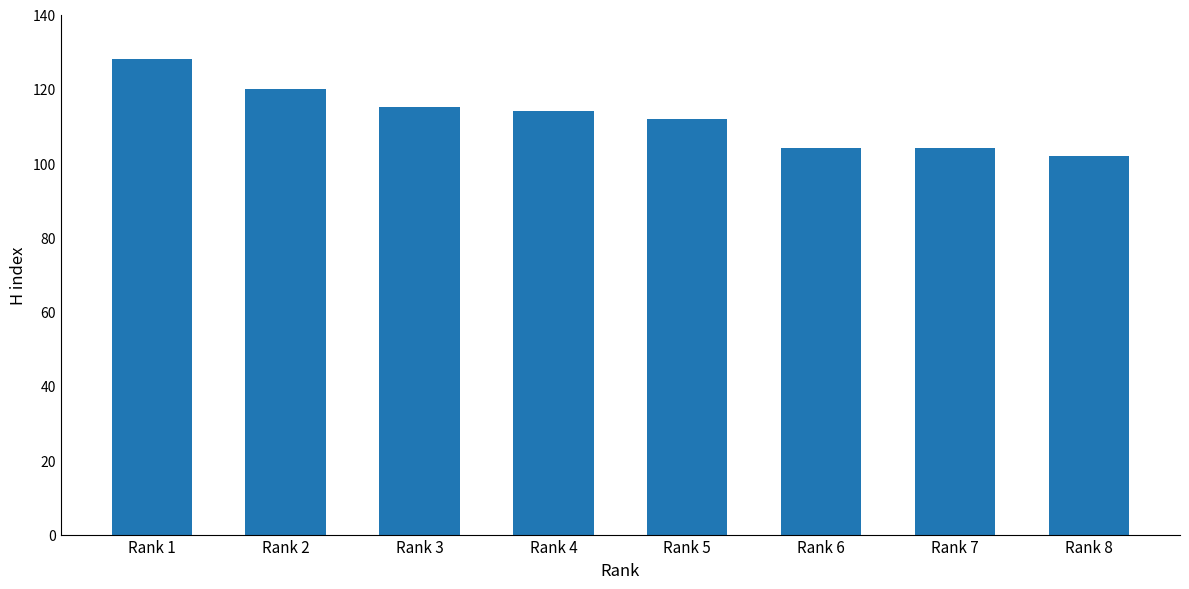

Where does the data first go above 114?

Rank 1